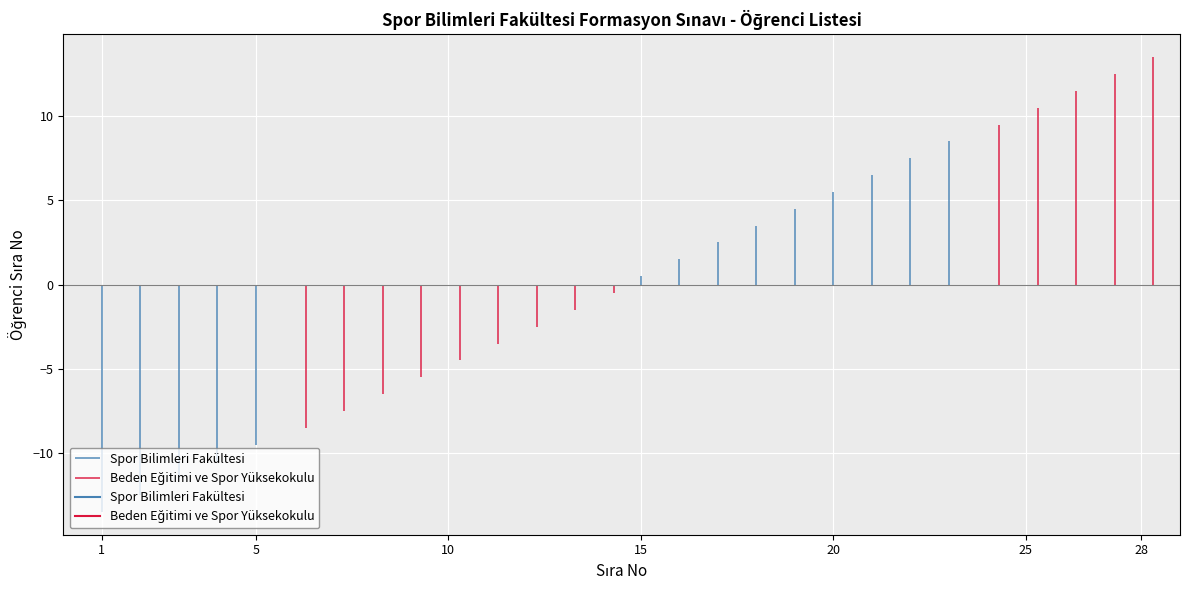

How many intersections are there between Beden Eğitimi ve Spor Yüksekokulu and Spor Bilimleri Fakültesi?

2